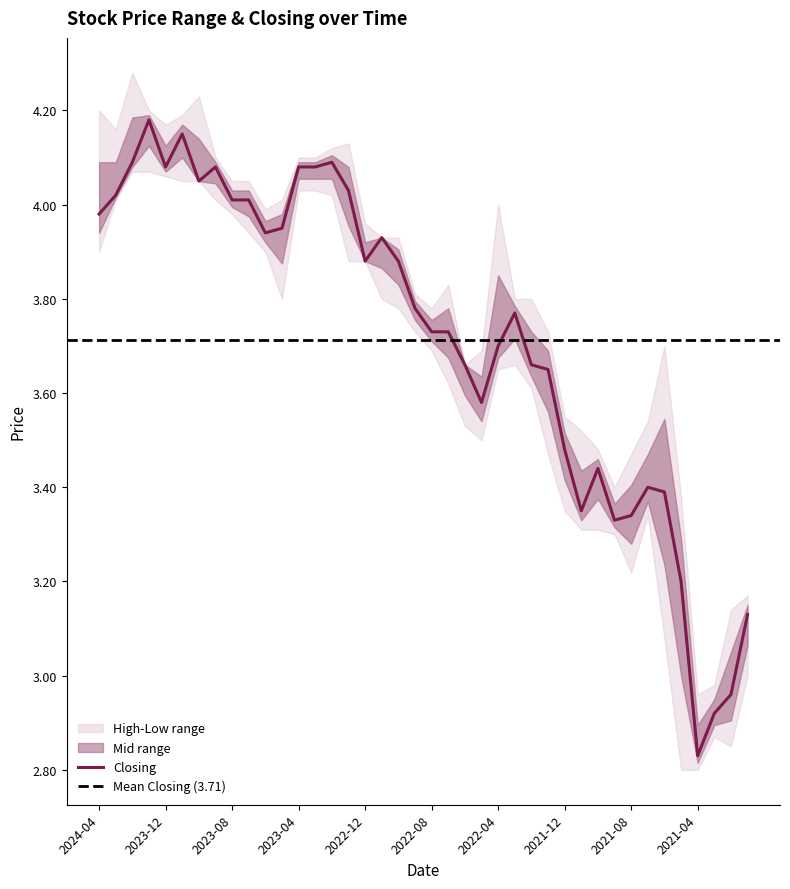

Does the chart have visible grid lines?

No